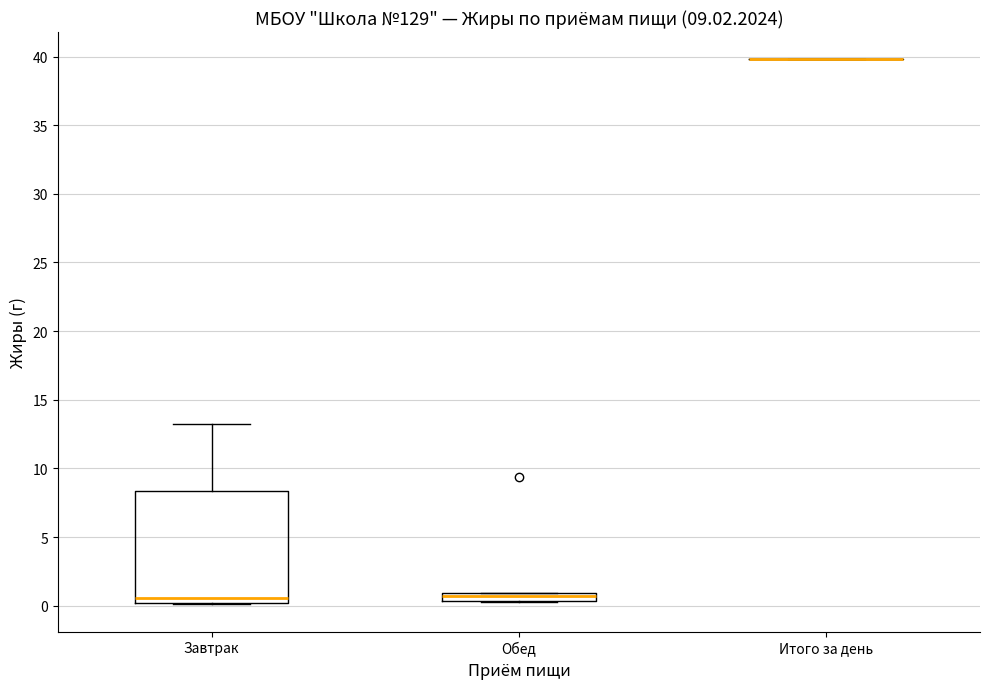

Comparing the boxes themselves (not the whiskers), which one is the tallest?

Завтрак